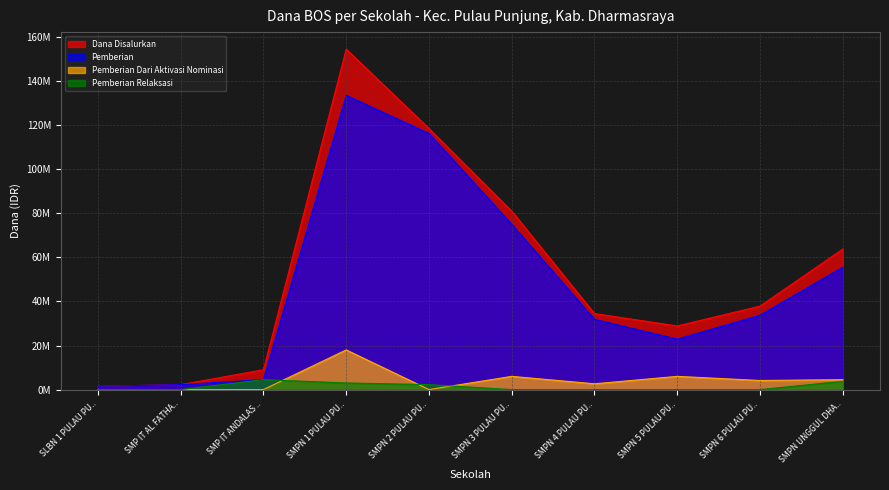

Count the number of categories in the chart.

10